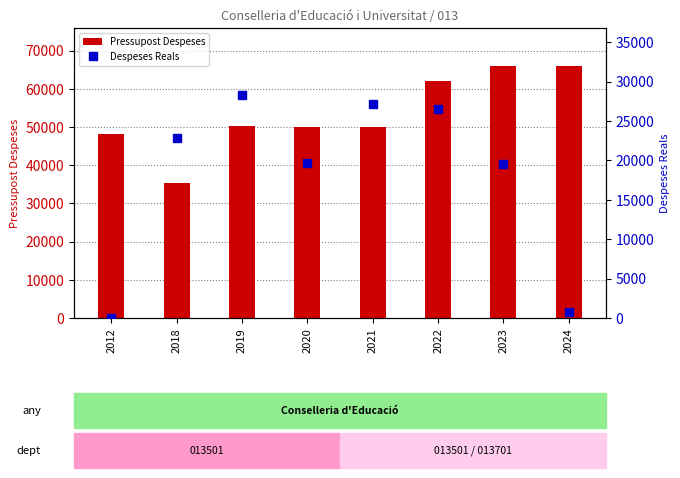

Reading left to right, list all the values displayed in this chart.

Pressupost Despeses: 2012=48166.0	2018=35300.0	2019=50150.0	2020=50000.0	2021=50000.0	2022=62000.0	2023=66000.0	2024=66000.0
Despeses Reals: 2012=14.6	2018=22794.5	2019=28303.0	2020=19680.0	2021=27144.6	2022=26531.0	2023=19595.7	2024=816.8